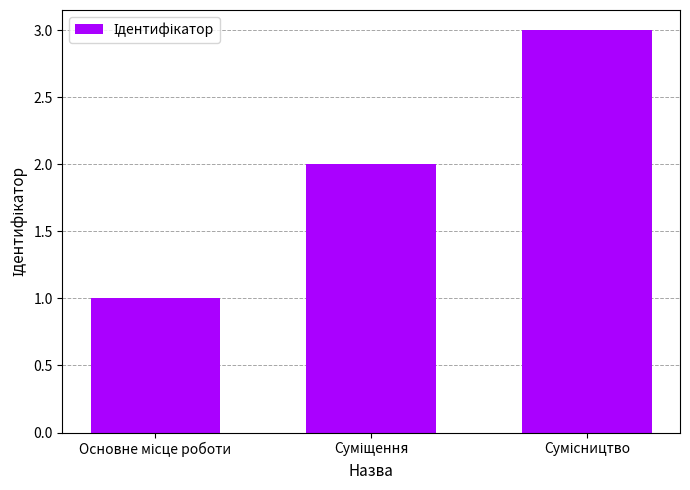

What is the maximum value shown in the chart?

3